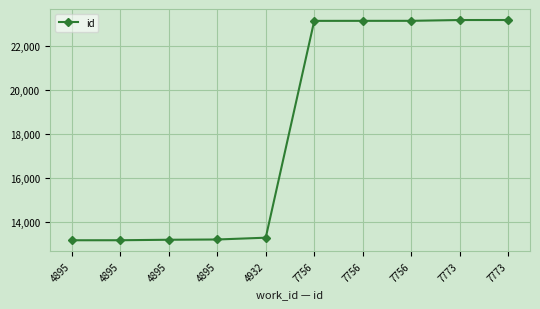

How many lines are shown in the chart?

1